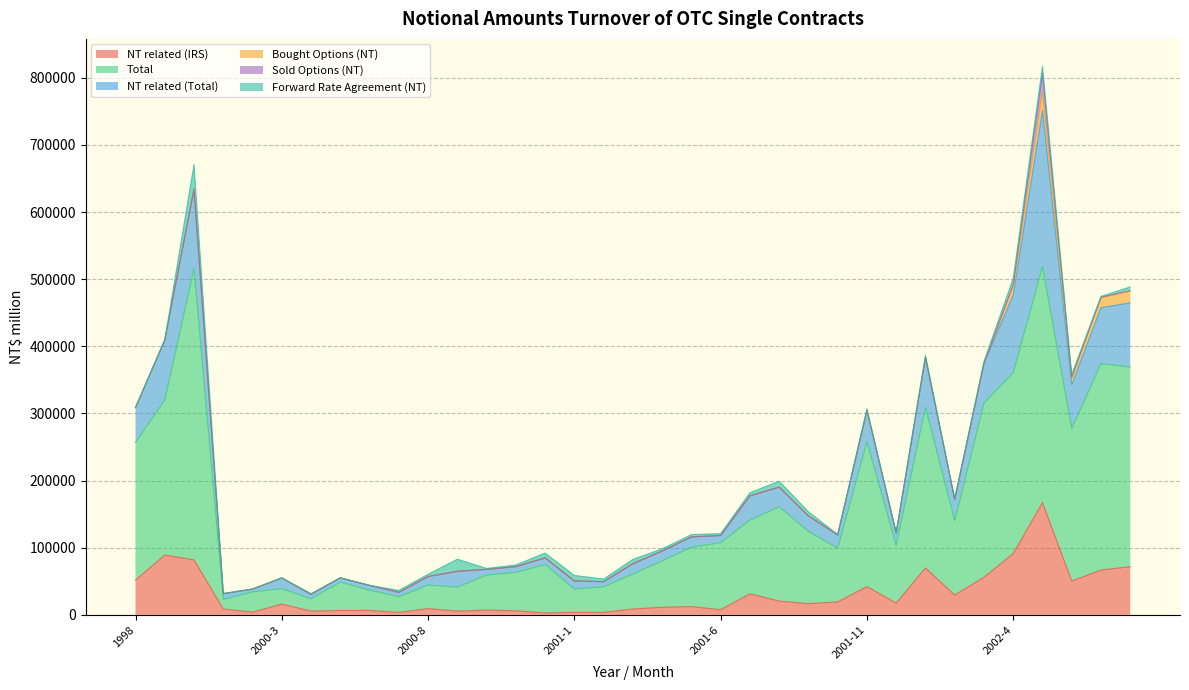

Which series has the largest range (max minus min)?

Total